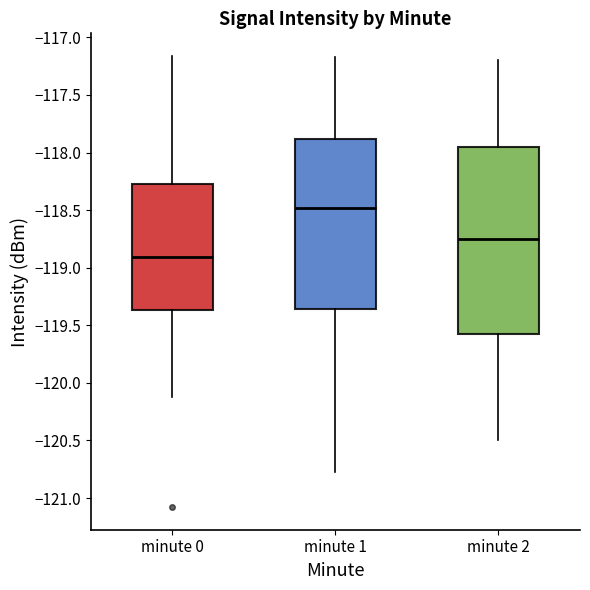

Reading left to right, transcribe this box plot: for each box, give where its median line is, the range the box spans, and where its two whiskers end, as read against the y-axis. The values are not printed on the chart, so give them approximately, as read against the axis.

minute 0: median -118.90, box -119.35 to -118.30, whiskers -120.15 to -117.15
minute 1: median -118.50, box -119.35 to -117.90, whiskers -120.75 to -117.15
minute 2: median -118.75, box -119.55 to -117.95, whiskers -120.50 to -117.20